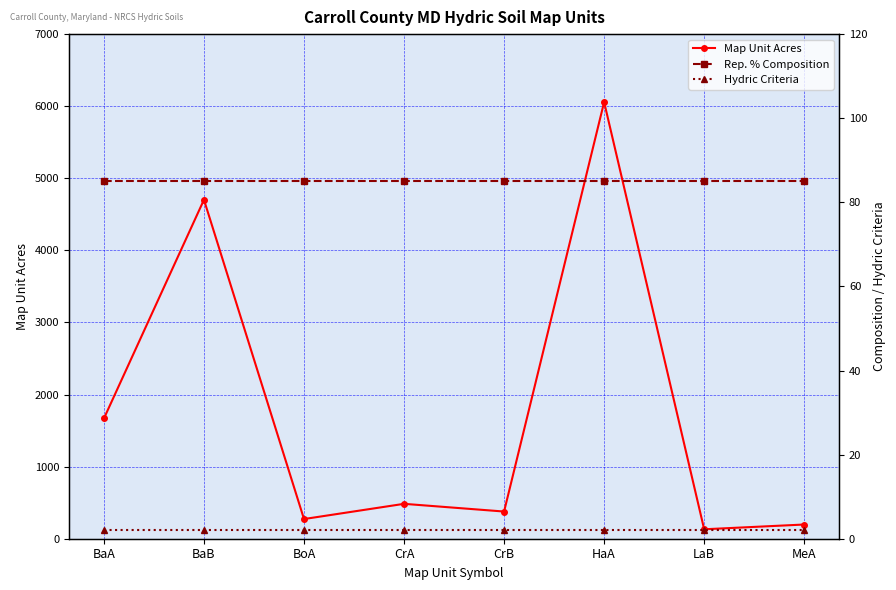

Between BoA and BaB, which is larger?

BaB